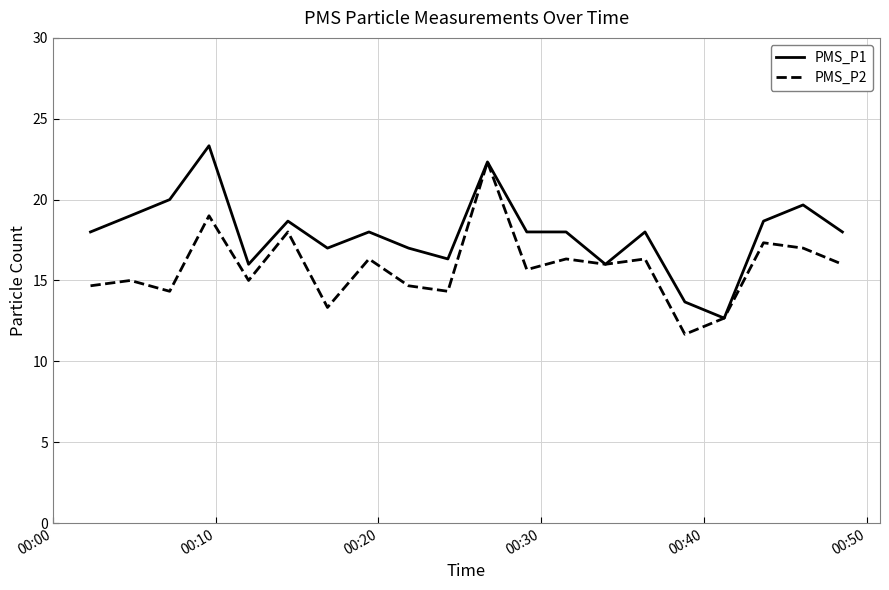

What is the greatest value displayed?

23.3